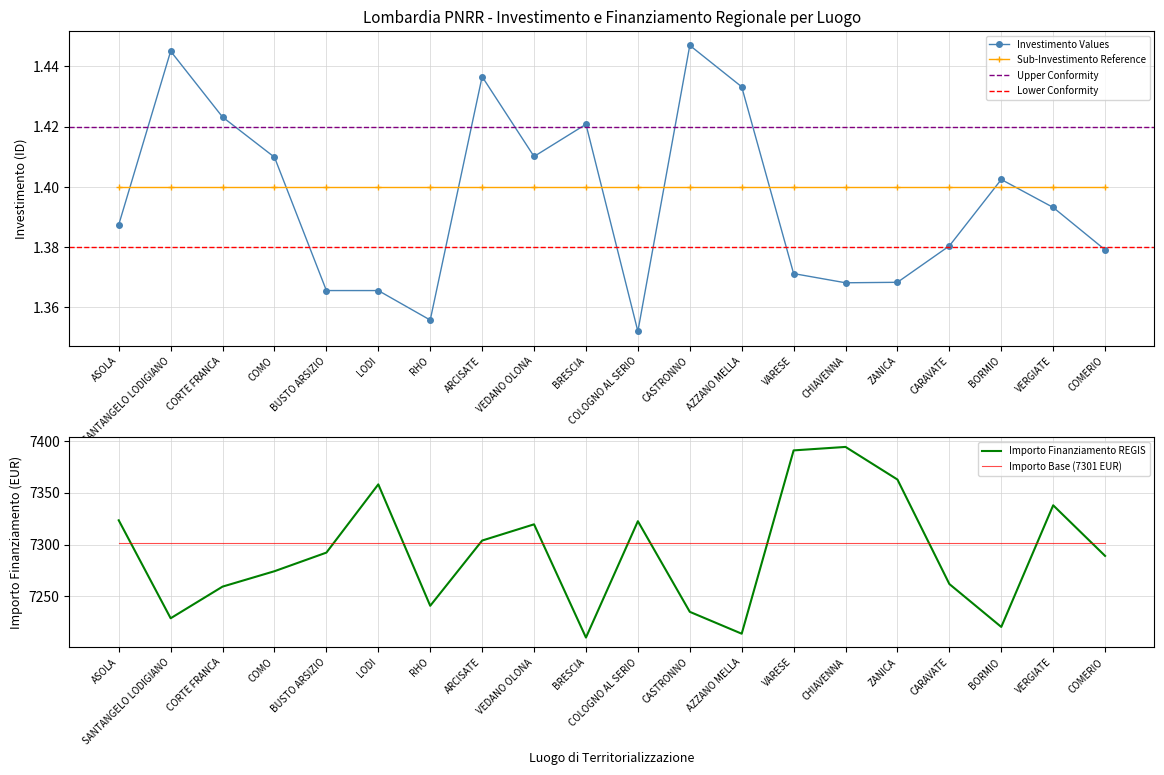

True or false: INVESTIMENTO and IMPORTO FINANZIAMENTO REGIS intersect in this chart.

False